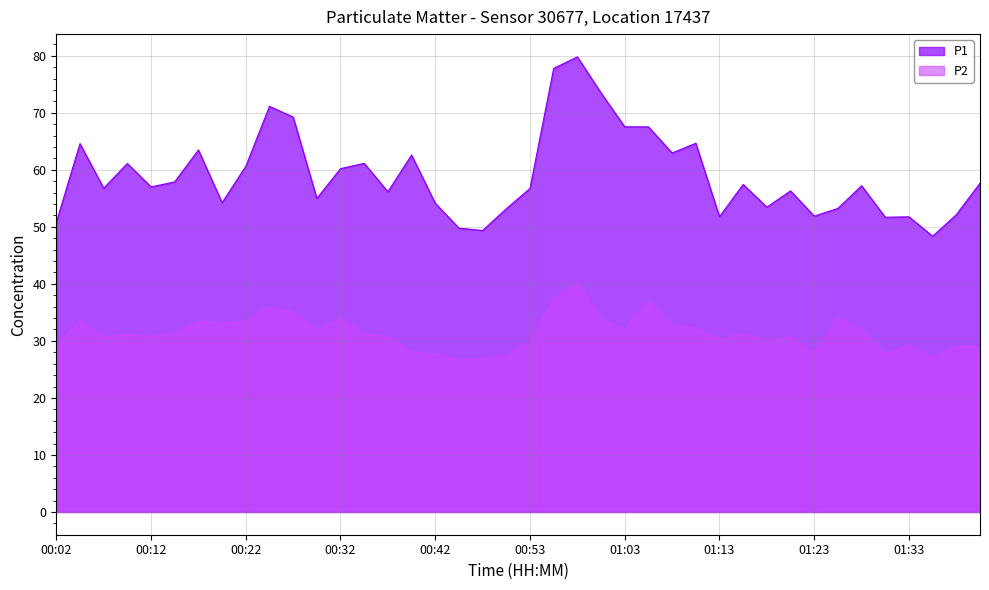

True or false: P2 has more than 2 points higher than both neighbors.

True